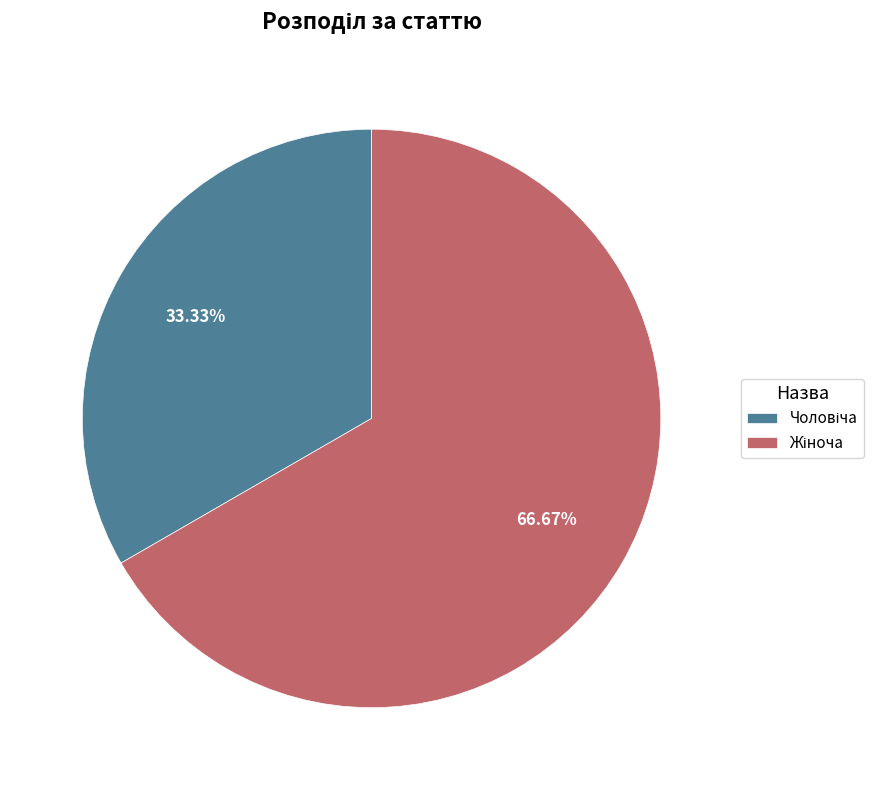

Does any single category account for the majority?

Yes